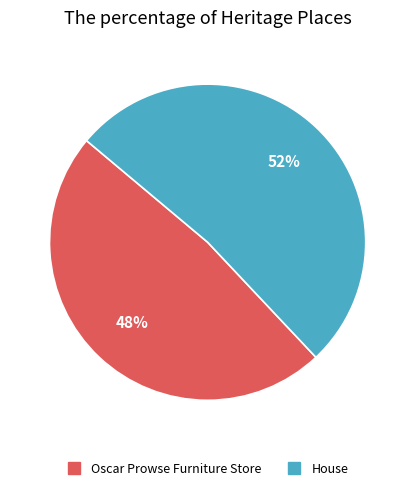

True or false: House accounts for 46% of the total.

False